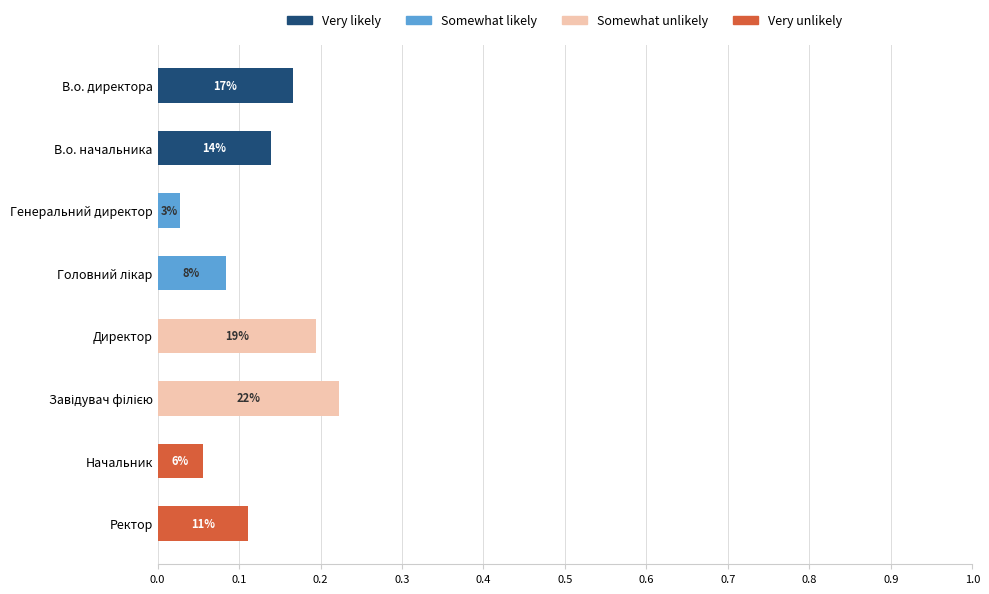

True or false: Very likely has a value of -0.1 at Ректор.

False